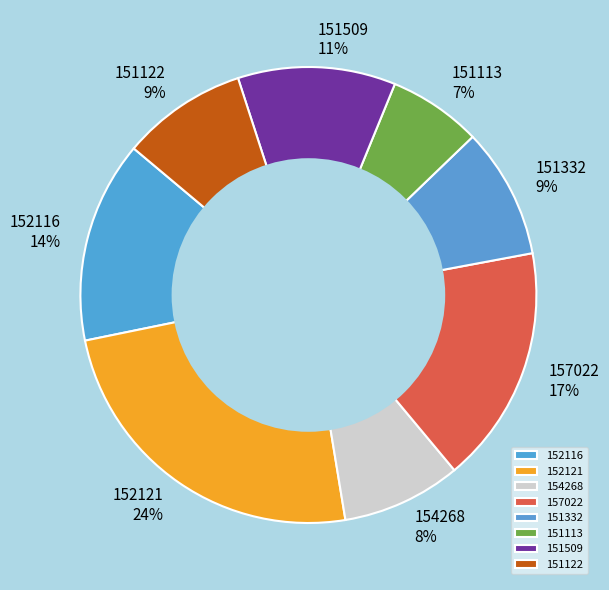

Count the number of slices in the pie.

8